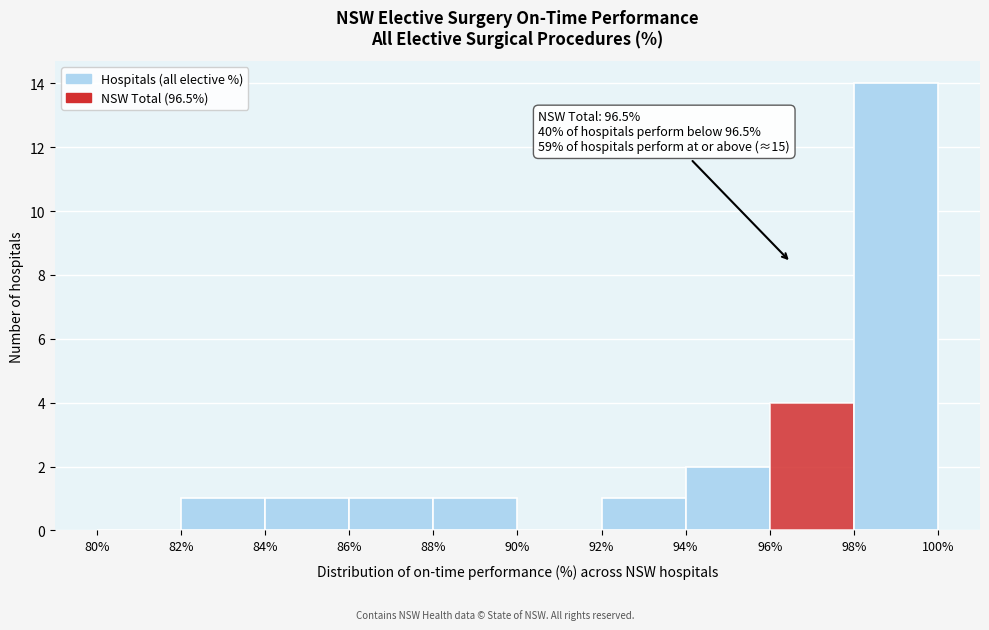

Over which range of the x-axis is the bar tallest?

98% to 100%